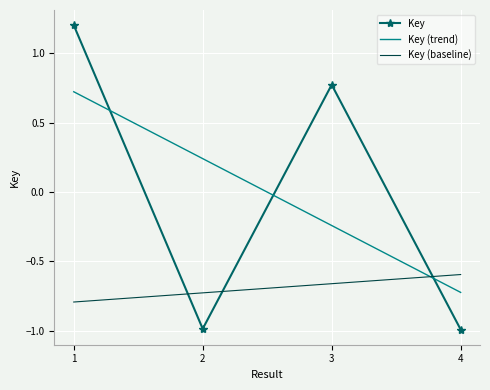

Rank the series by their maximum value, from lowest to highest.

Key (baseline), Key (trend), Key